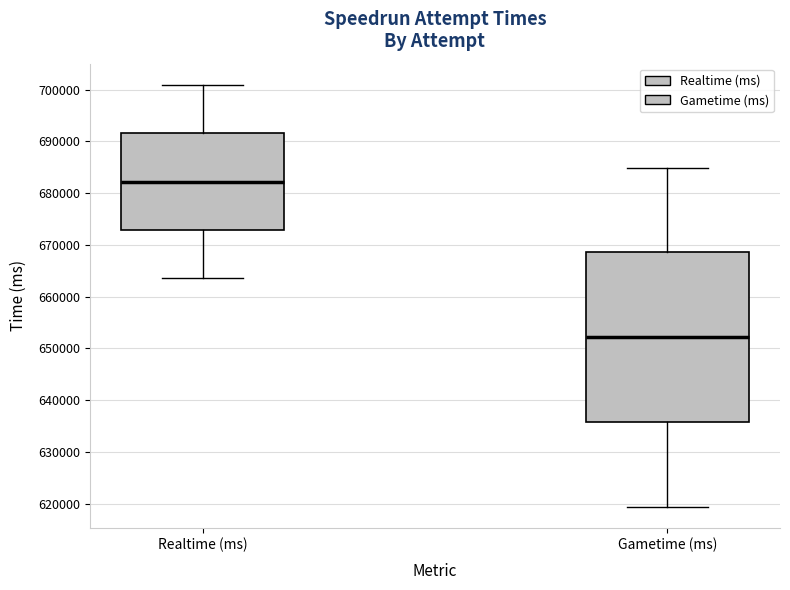

Where is the lower edge of the box for Gametime (ms) on the y-axis? The values are not printed on the chart, so give them approximately, as read against the axis.

636000